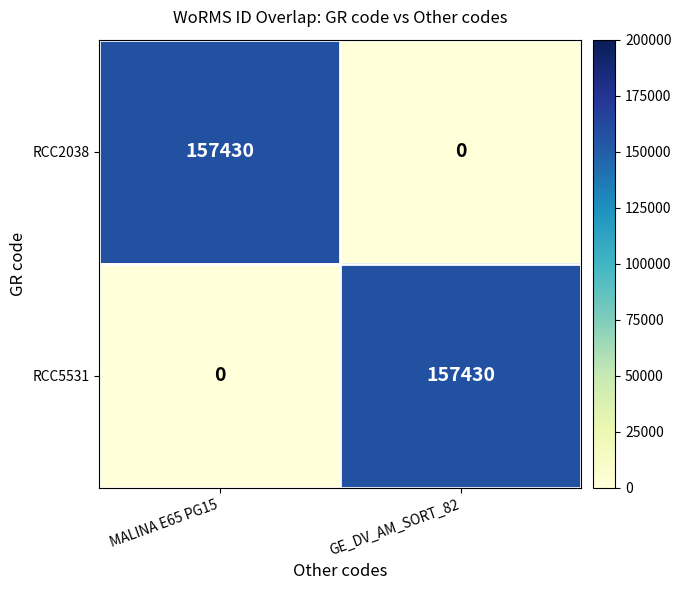

What is the difference between the highest and lowest values at MALINA E65 PG15?

157430